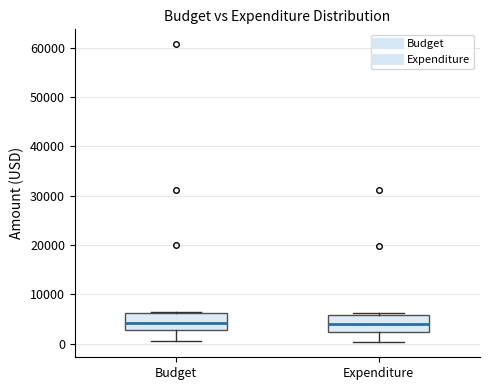

Where does the median line of the box for Expenditure sit on the y-axis? The values are not printed on the chart, so give them approximately, as read against the axis.

4000